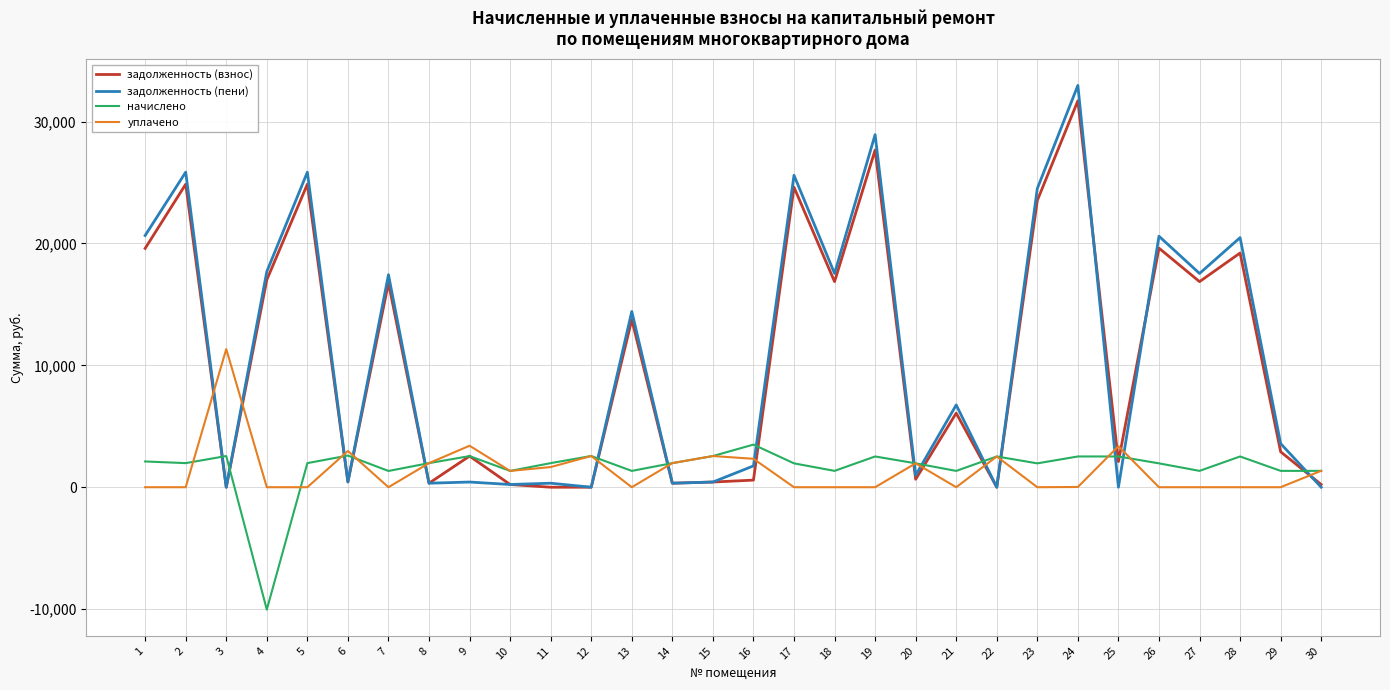

What is the total value across all series at 29?

7826.0